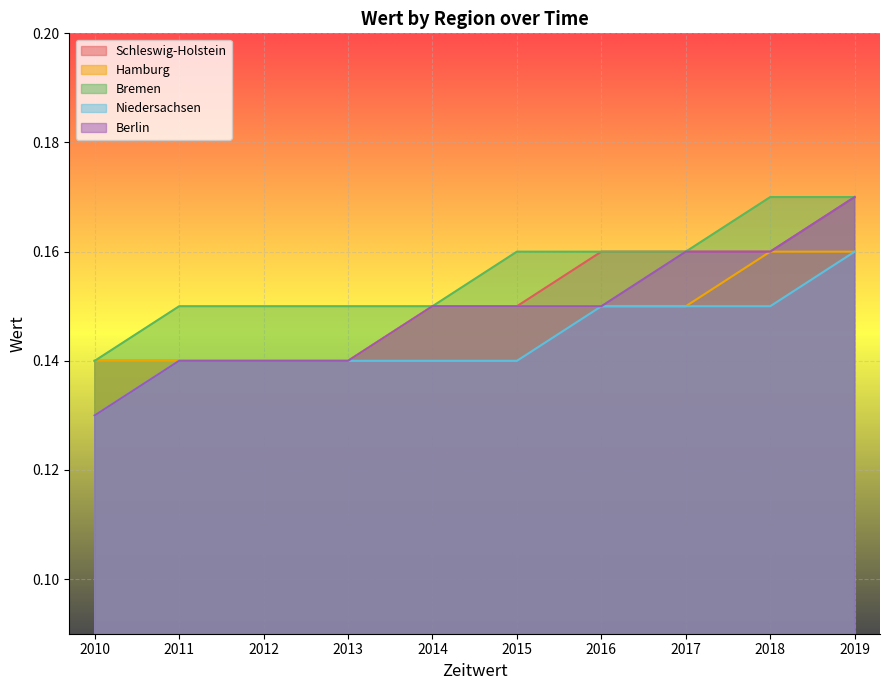

At which category is the sum across all series the highest?

2019